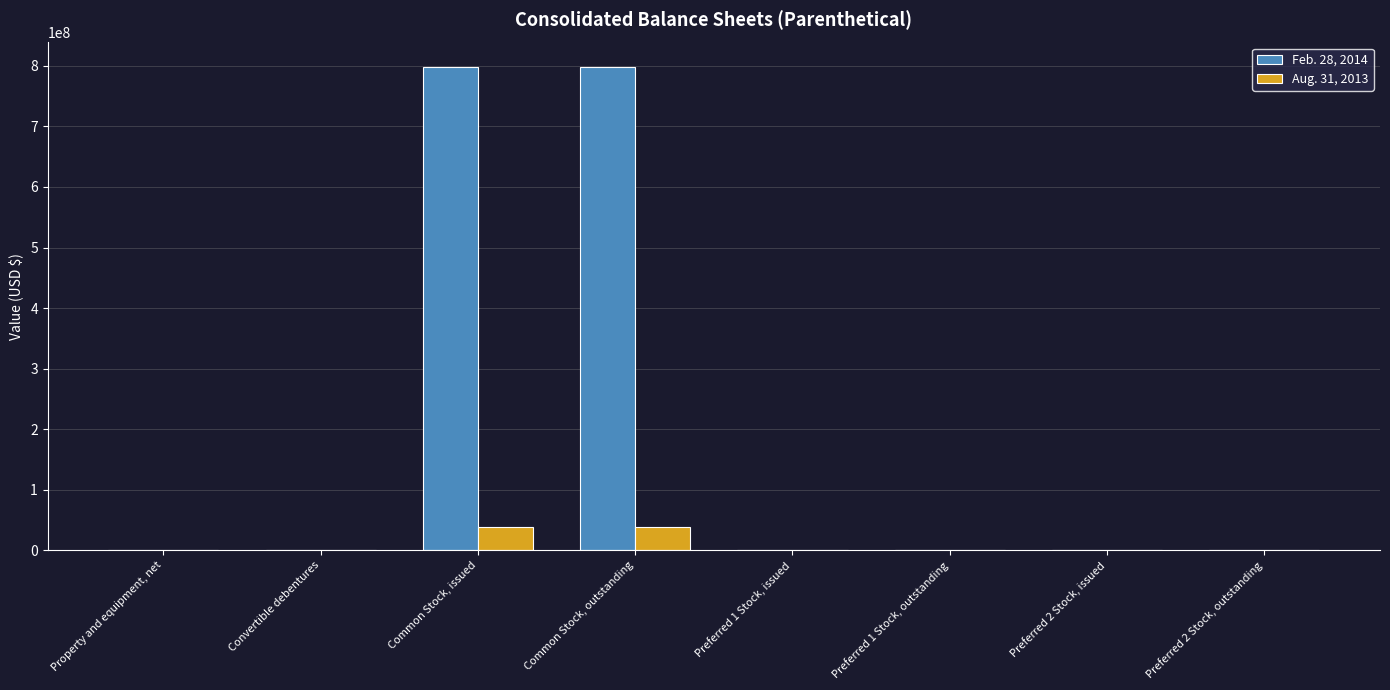

The value of Feb. 28, 2014 at Preferred 2 Stock, outstanding is 517273221. True or false?

False